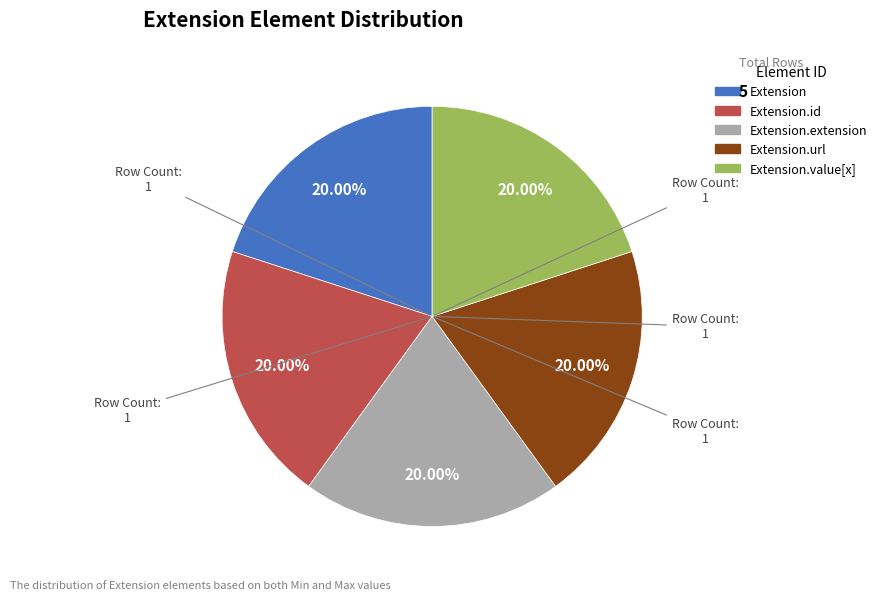

Count the number of slices in the pie.

5